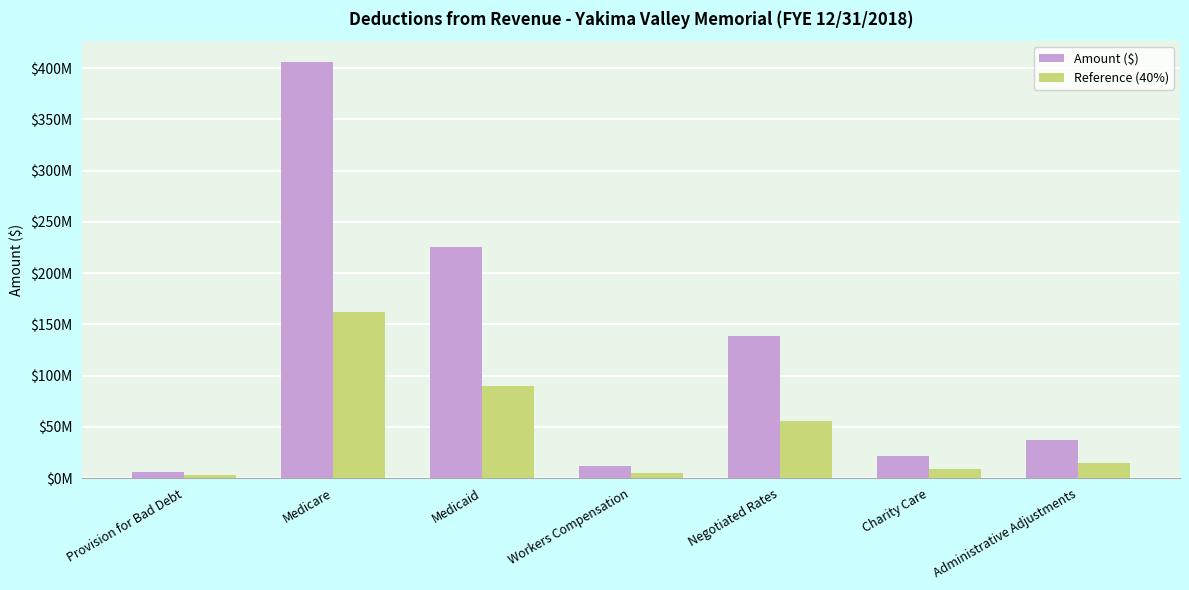

At which category does the chart reach its peak across all series?

Medicare